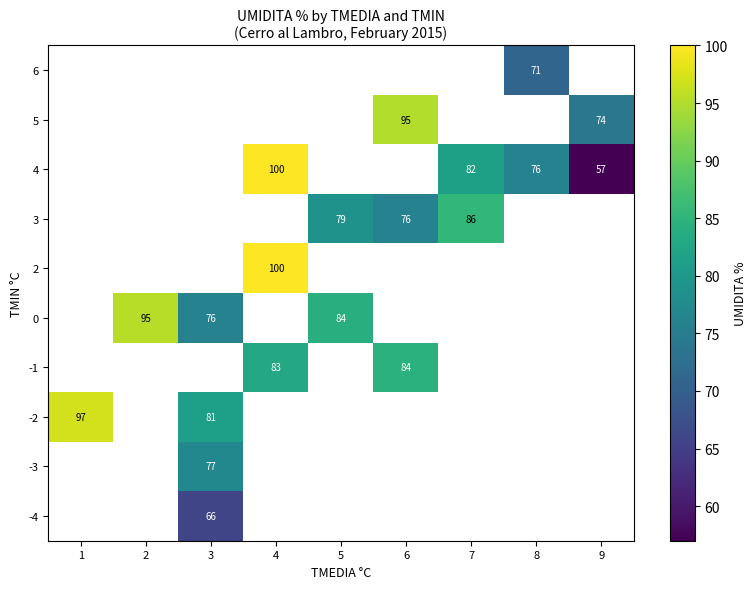

Is the value of 6 at 8 greater than the value of 0 at 2?

No